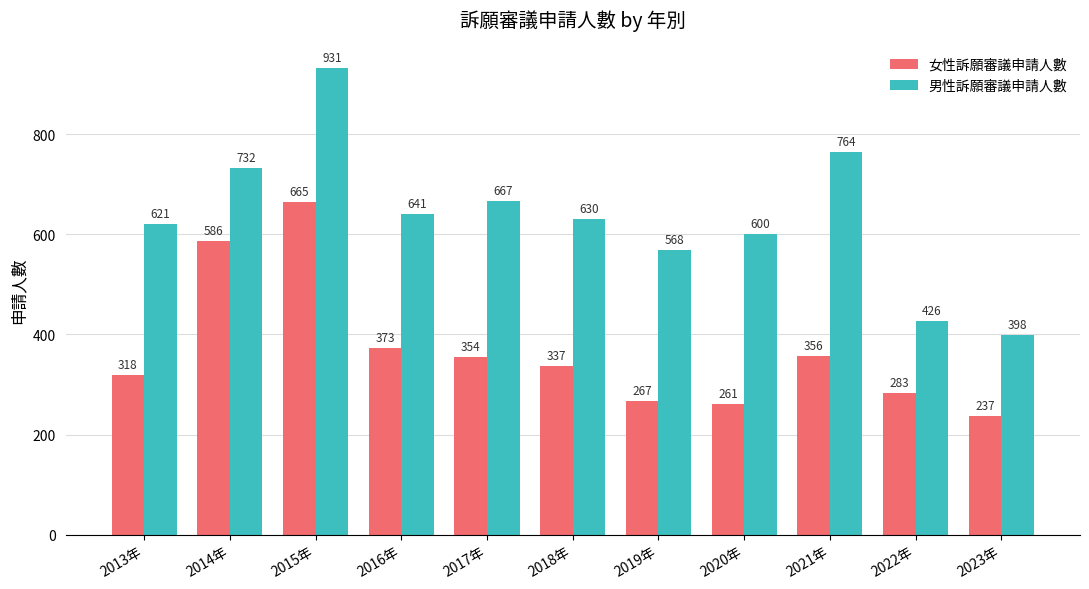

Which series has the widest spread of values?

男性訴願審議申請人數